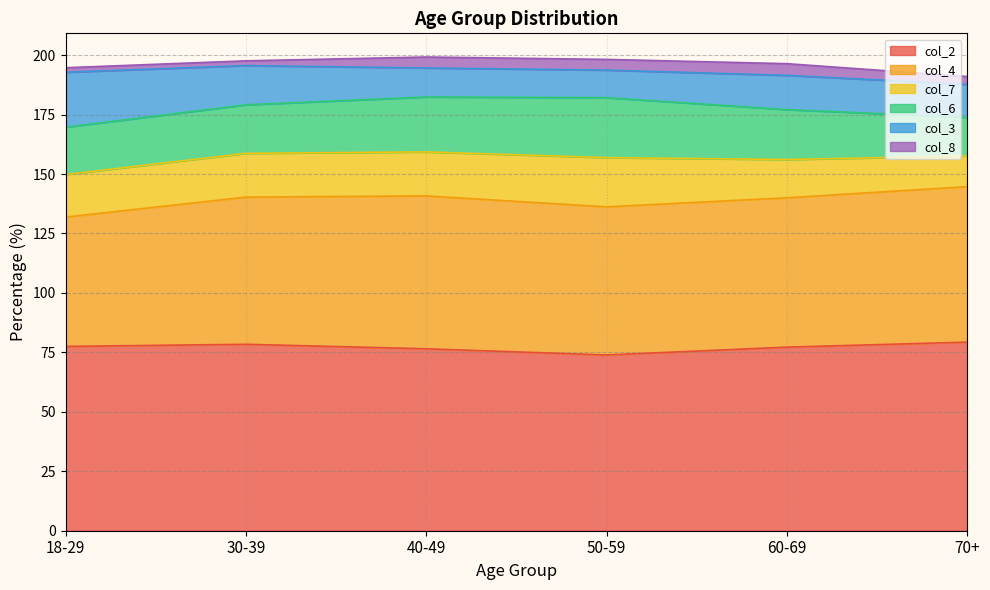

At which category does the chart reach its minimum across all series?

18-29